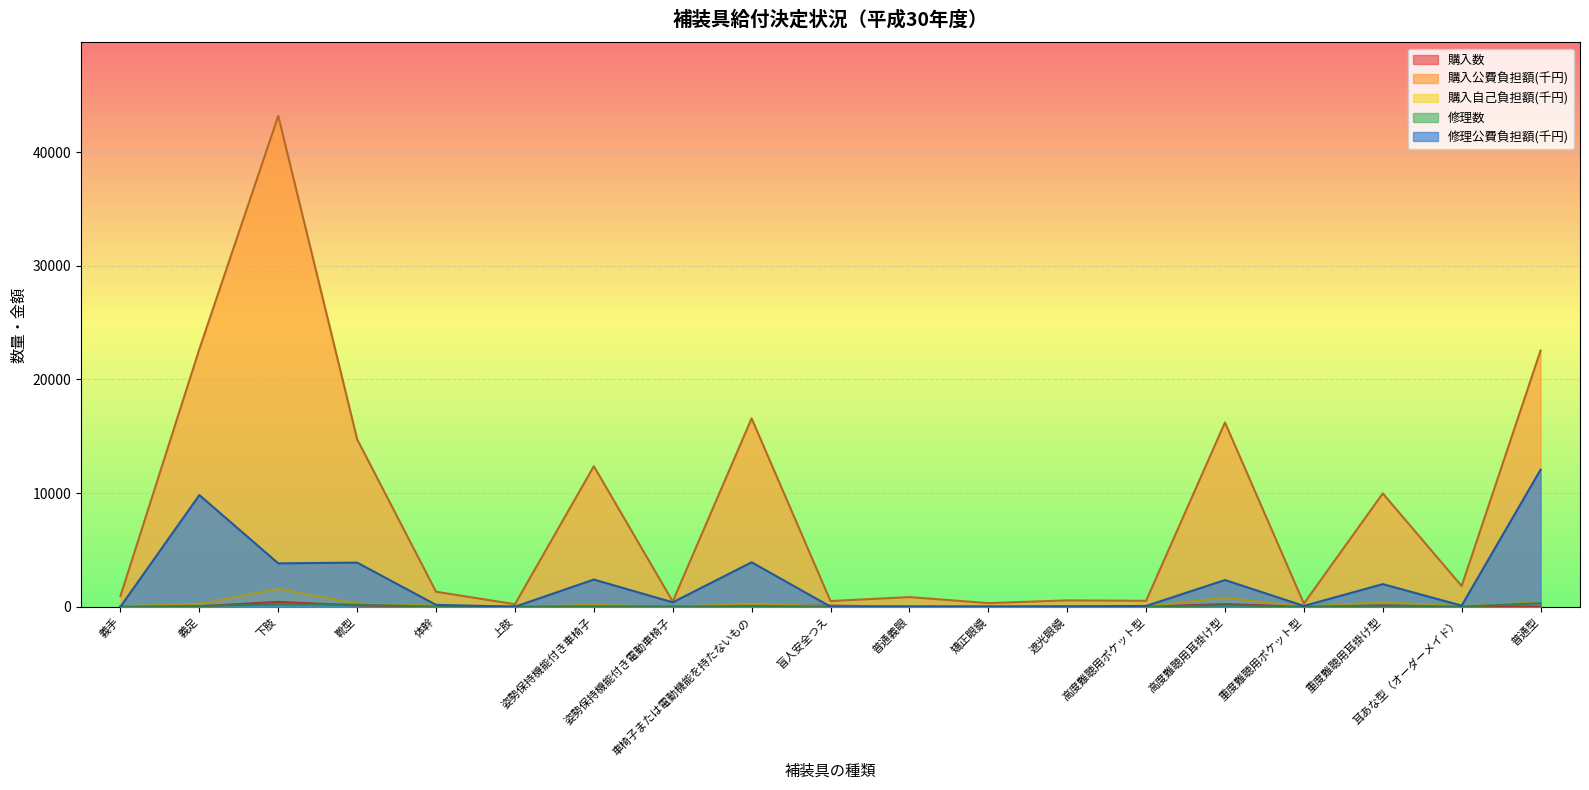

What is the difference between the 購入自己負担額(千円) values at 普通義眼 and 下肢?

1549